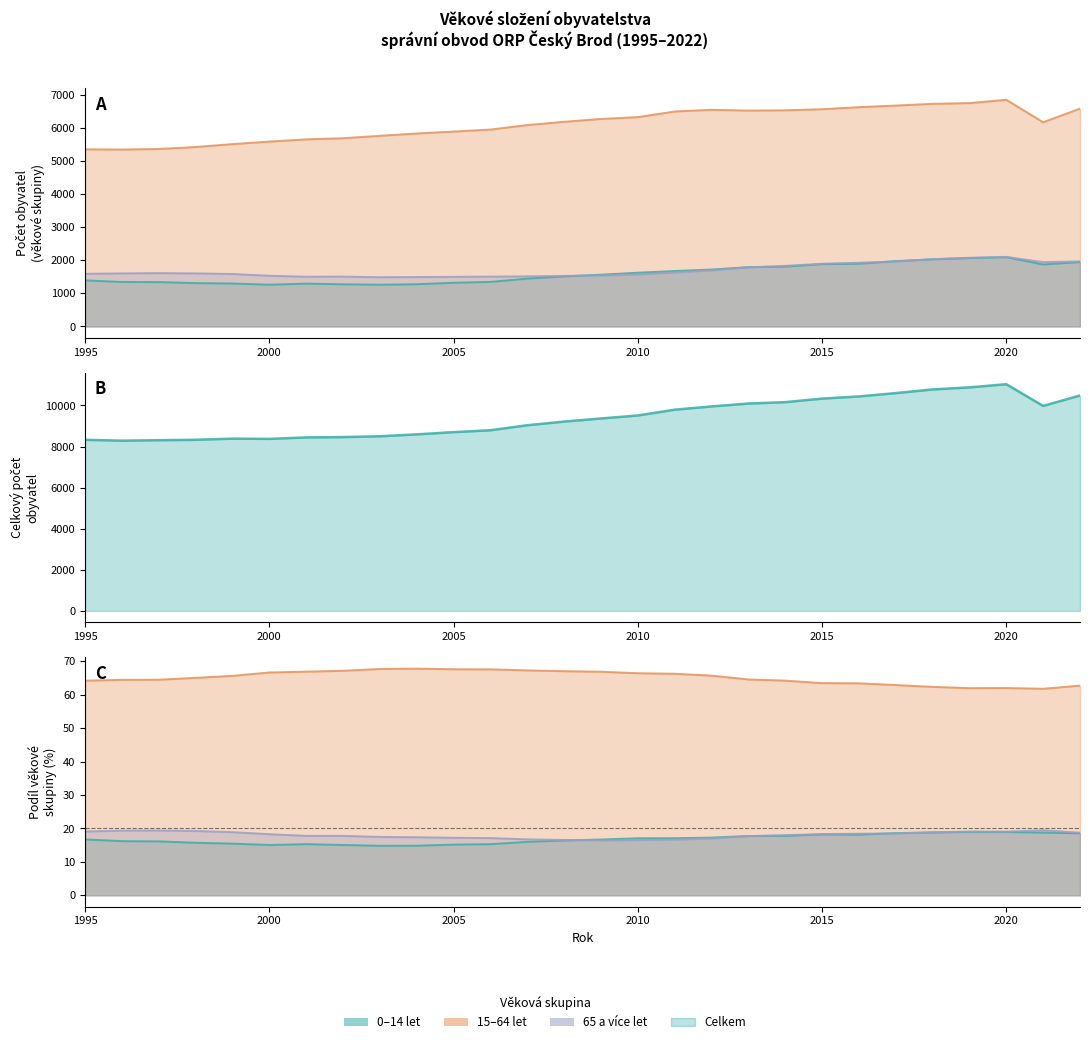

Reading left to right, extract all data points from this chart.

0-14: 1995=1392	1996=1343	1997=1340	1998=1309	1999=1296	2000=1261	2001=1293	2002=1273	2003=1260	2004=1275	2005=1320	2006=1345	2007=1445	2008=1511	2009=1563	2010=1623	2011=1673	2012=1718	2013=1790	2014=1806	2015=1882	2016=1894	2017=1972	2018=2027	2019=2064	2020=2091	2021=1871	2022=1945
15-64: 1995=5347	1996=5340	1997=5358	1998=5417	1999=5504	2000=5581	2001=5648	2002=5682	2003=5755	2004=5825	2005=5883	2006=5943	2007=6079	2008=6178	2009=6264	2010=6319	2011=6490	2012=6540	2013=6517	2014=6525	2015=6558	2016=6620	2017=6668	2018=6721	2019=6742	2020=6842	2021=6164	2022=6576
65+: 1995=1588	1996=1602	1997=1610	1998=1602	1999=1584	2000=1530	2001=1502	2002=1505	2003=1485	2004=1492	2005=1497	2006=1505	2007=1512	2008=1526	2009=1539	2010=1570	2011=1630	2012=1694	2013=1786	2014=1829	2015=1893	2016=1924	2017=1961	2018=2031	2019=2074	2020=2100	2021=1942	2022=1964